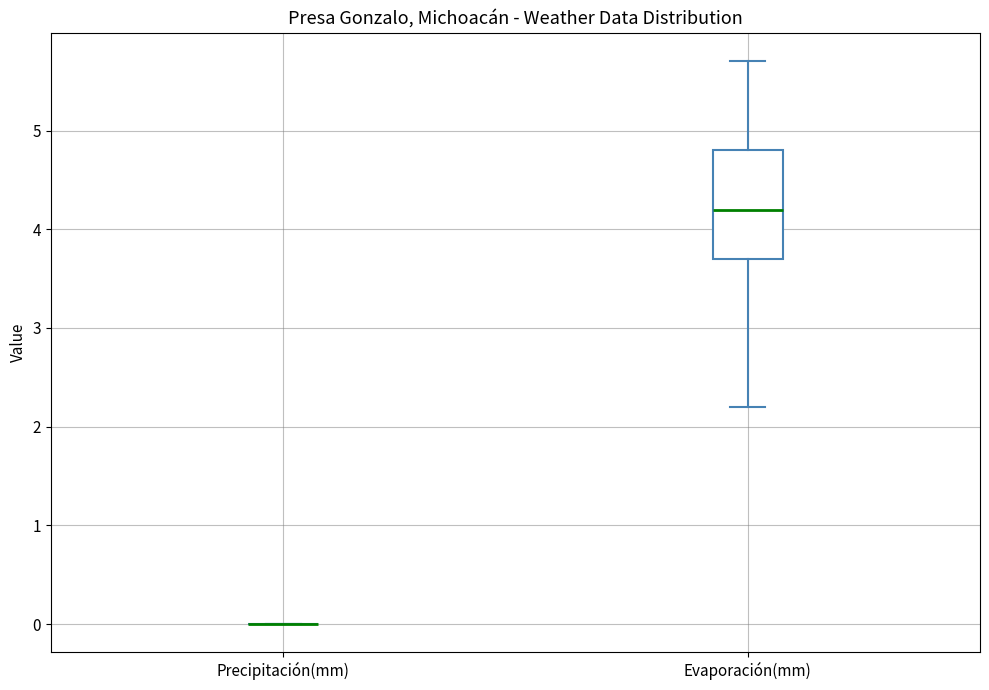

Comparing the boxes themselves (not the whiskers), which one is the tallest?

Evaporación(mm)